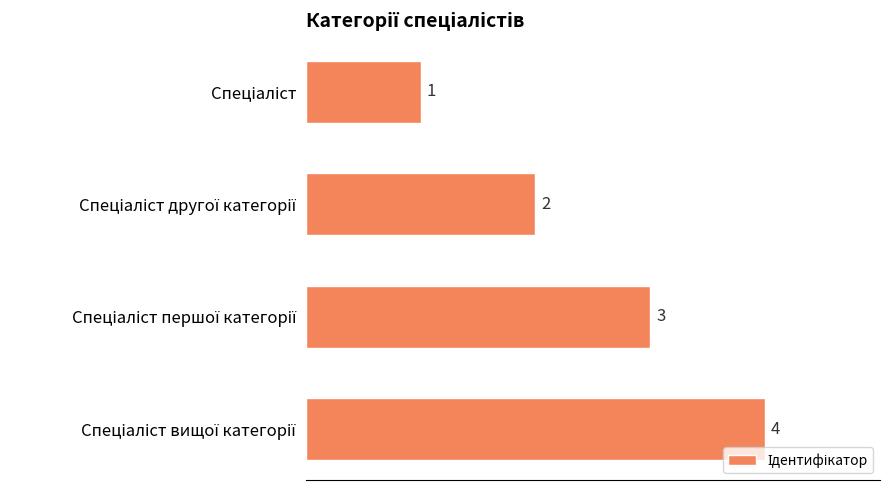

What is the value of the 4th bar from the top?

4